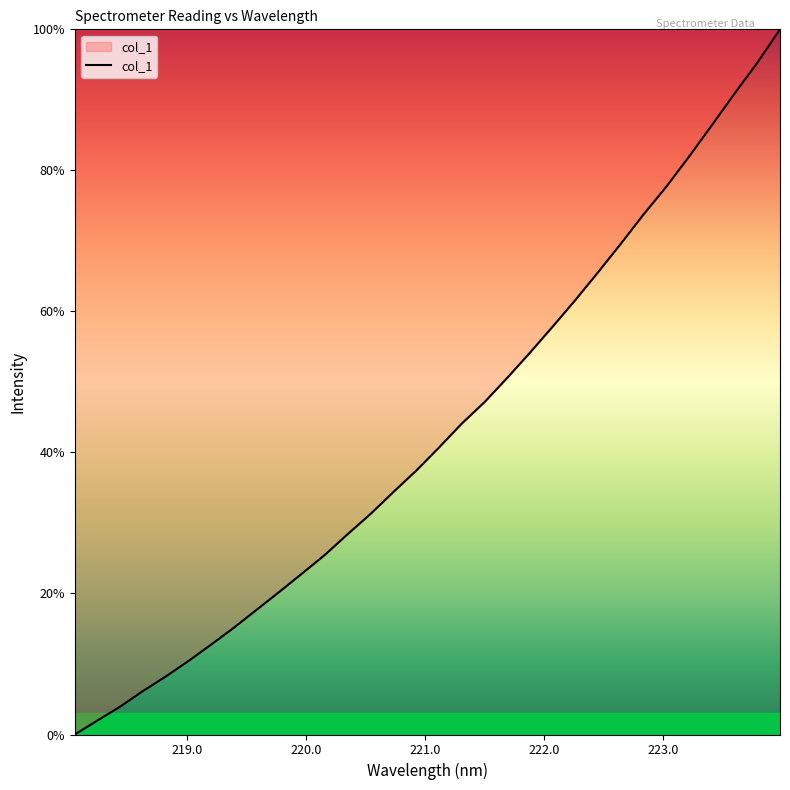

What is the difference between the maximum and minimum values?

100.0